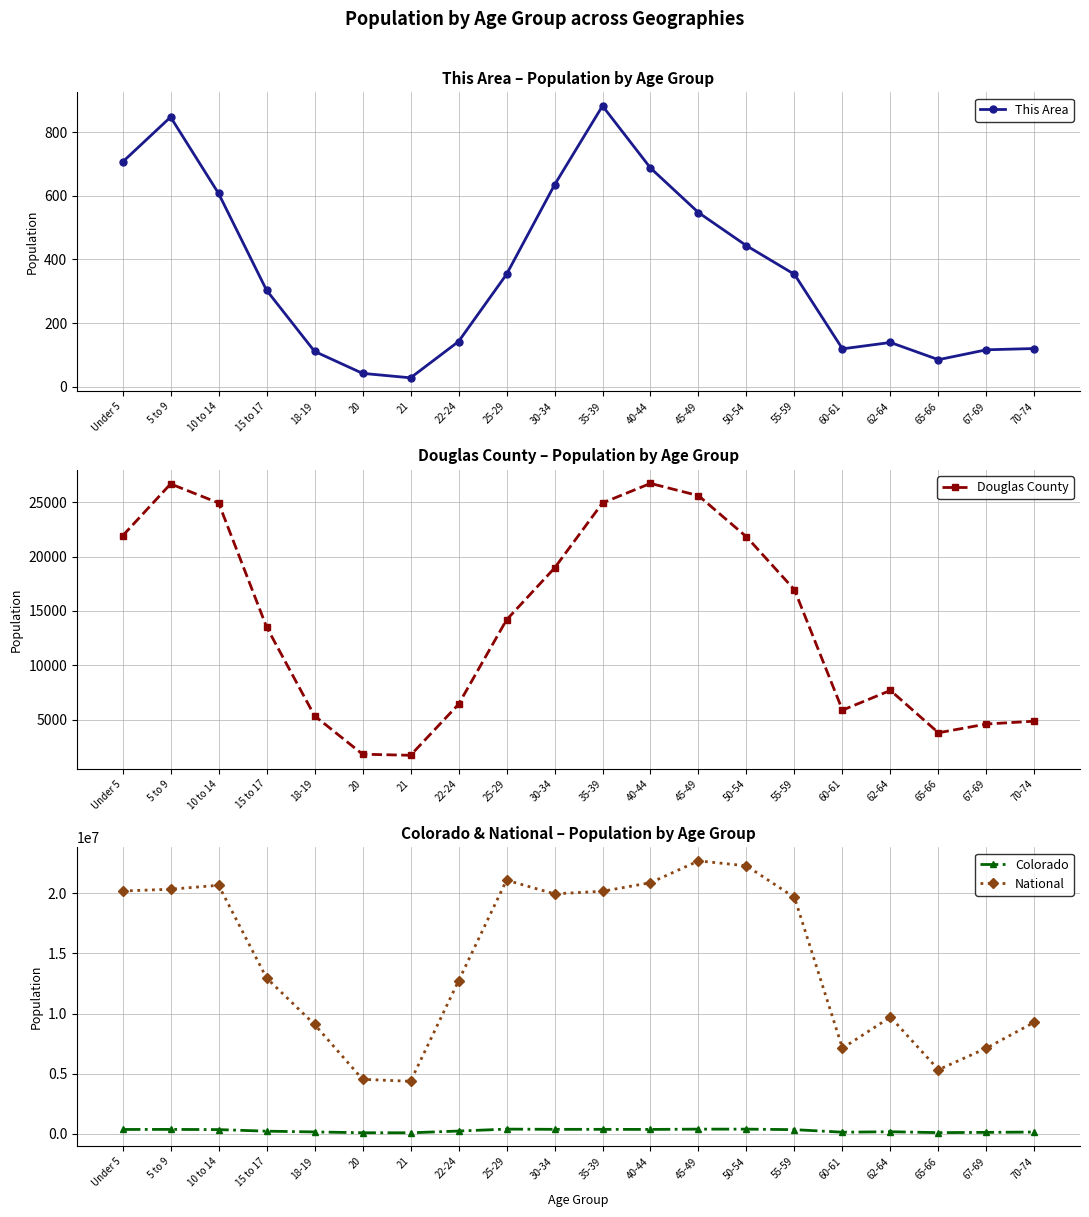

What is the label of the 8th point from the right?

45-49